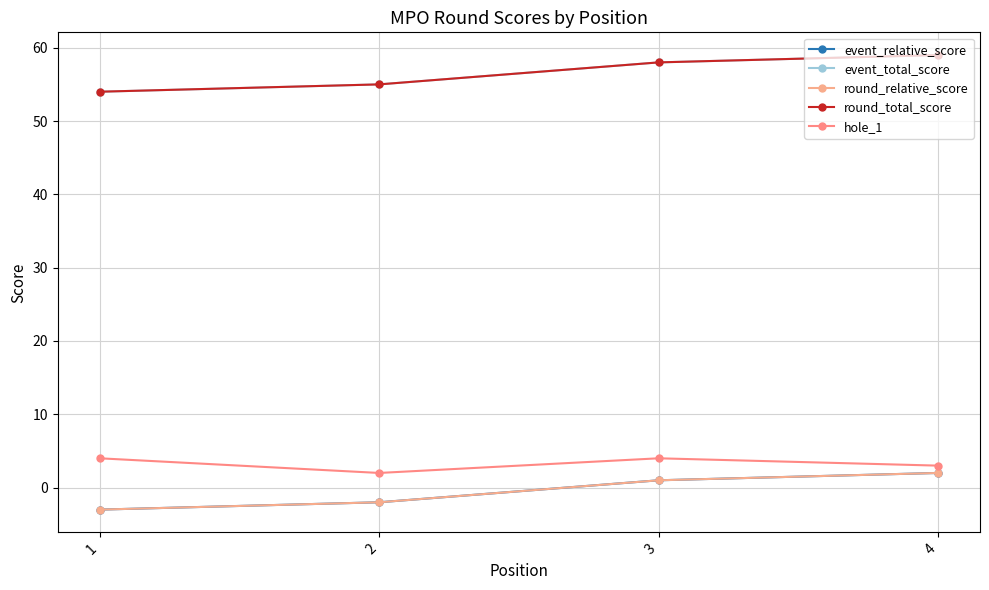

At which category is the sum across all series the highest?

4